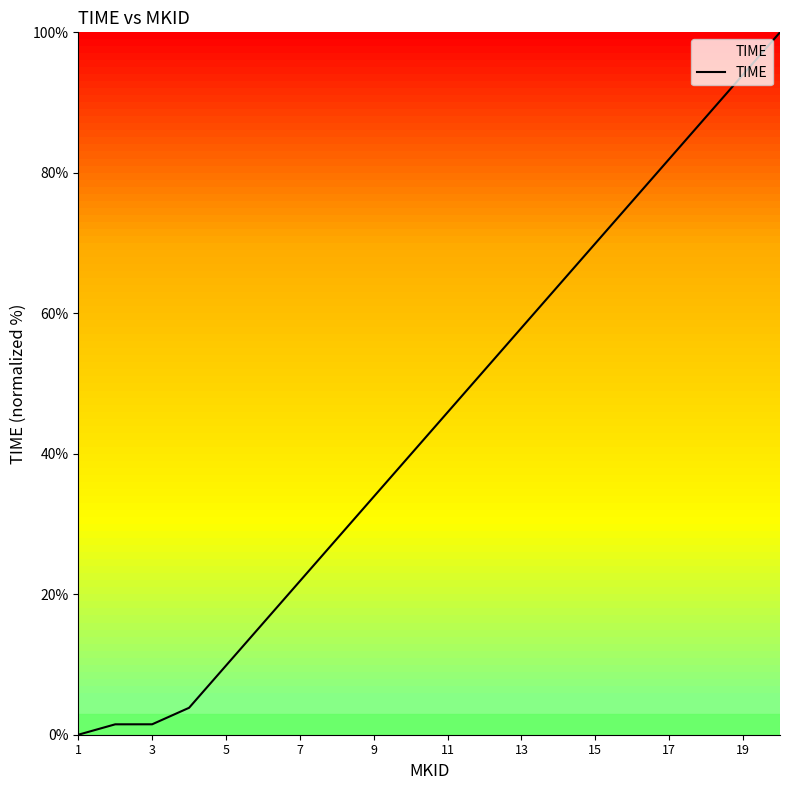

What is the greatest value displayed?

100.0